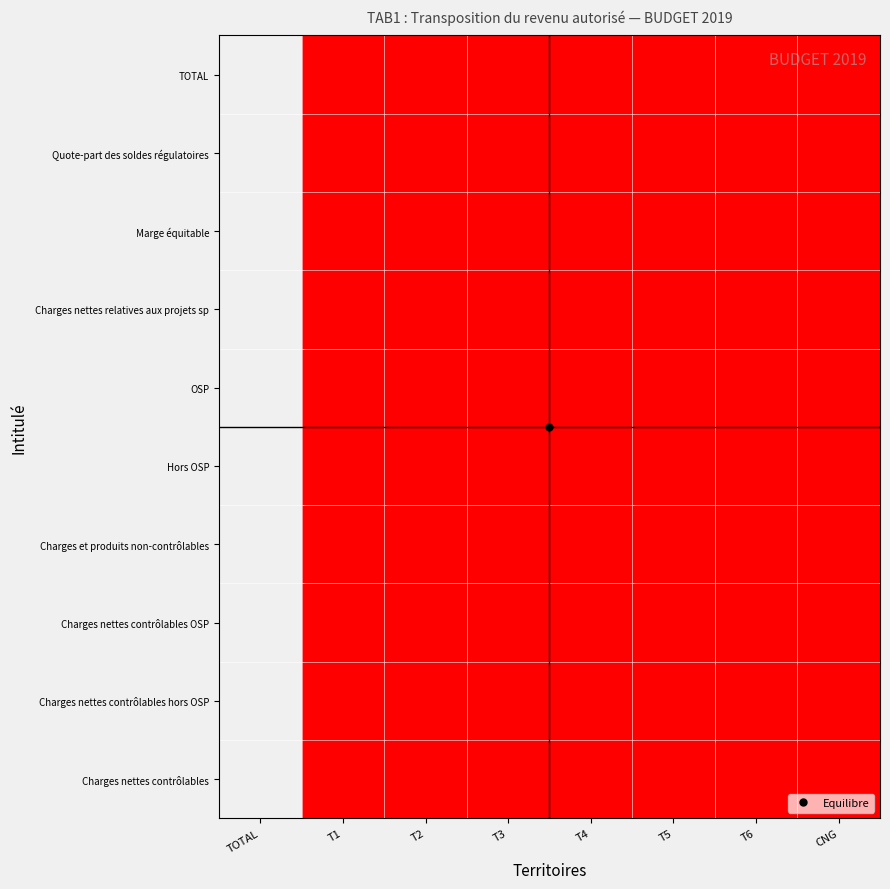

Between T2 and T6, which is larger?

T2